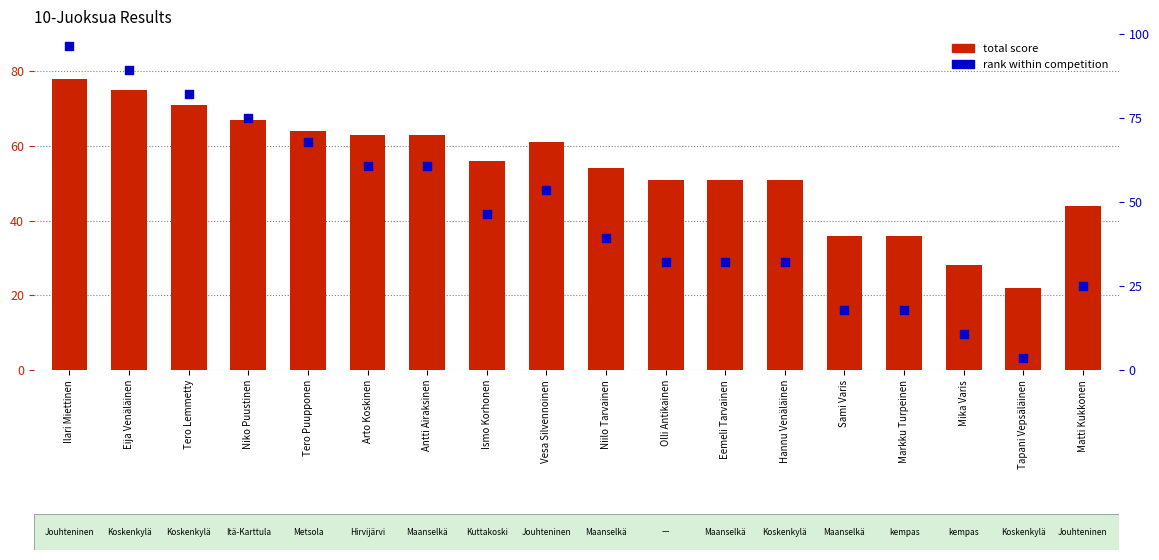

At which category is the sum across all series the highest?

Ilari Miettinen